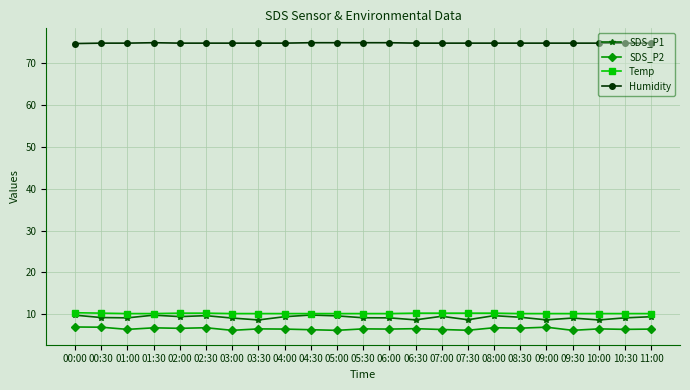

True or false: Humidity and SDS_P1 cross at least once.

False